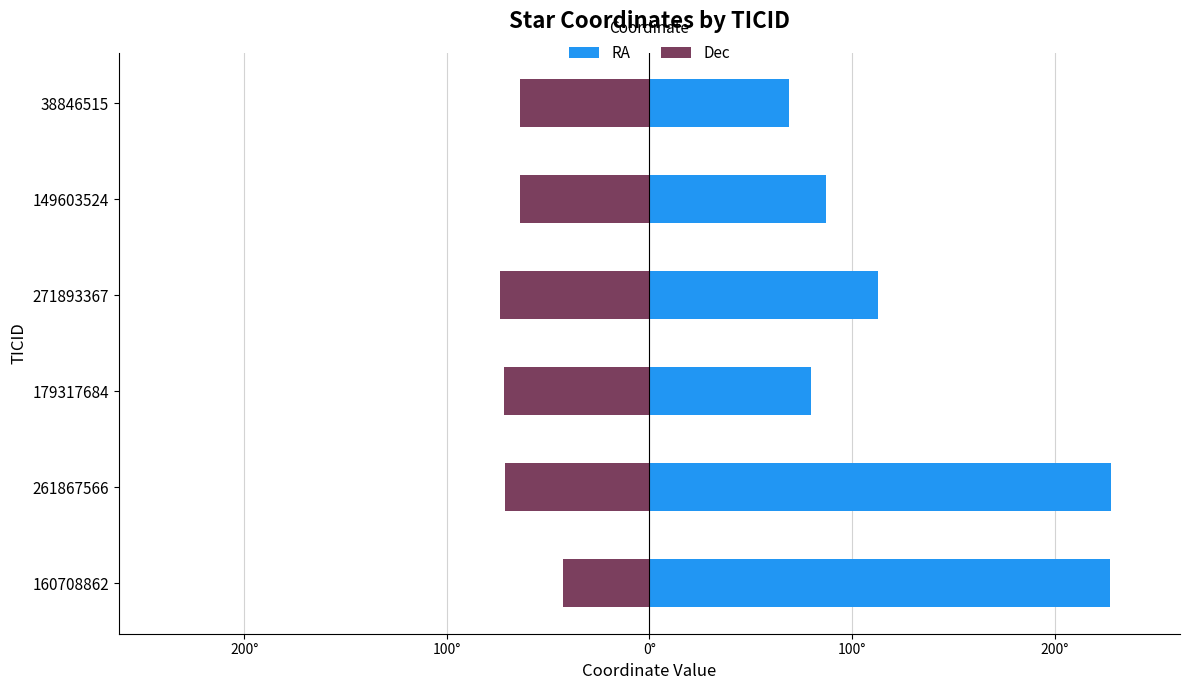

Reading left to right, extract all data points from this chart.

RA: 227.3	227.7	79.8	113.0	87.1	69.0
Dec: -42.7	-71.4	-71.9	-73.6	-64.0	-64.0